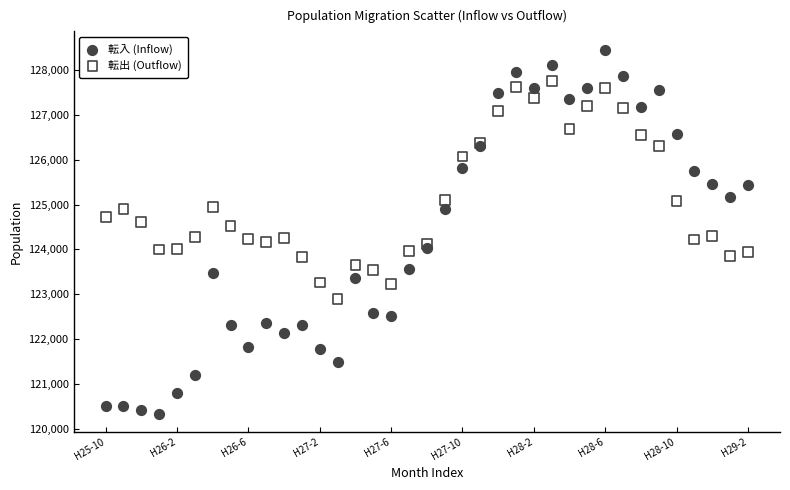

Which series contains the lowest Y value?

転入 (Inflow)